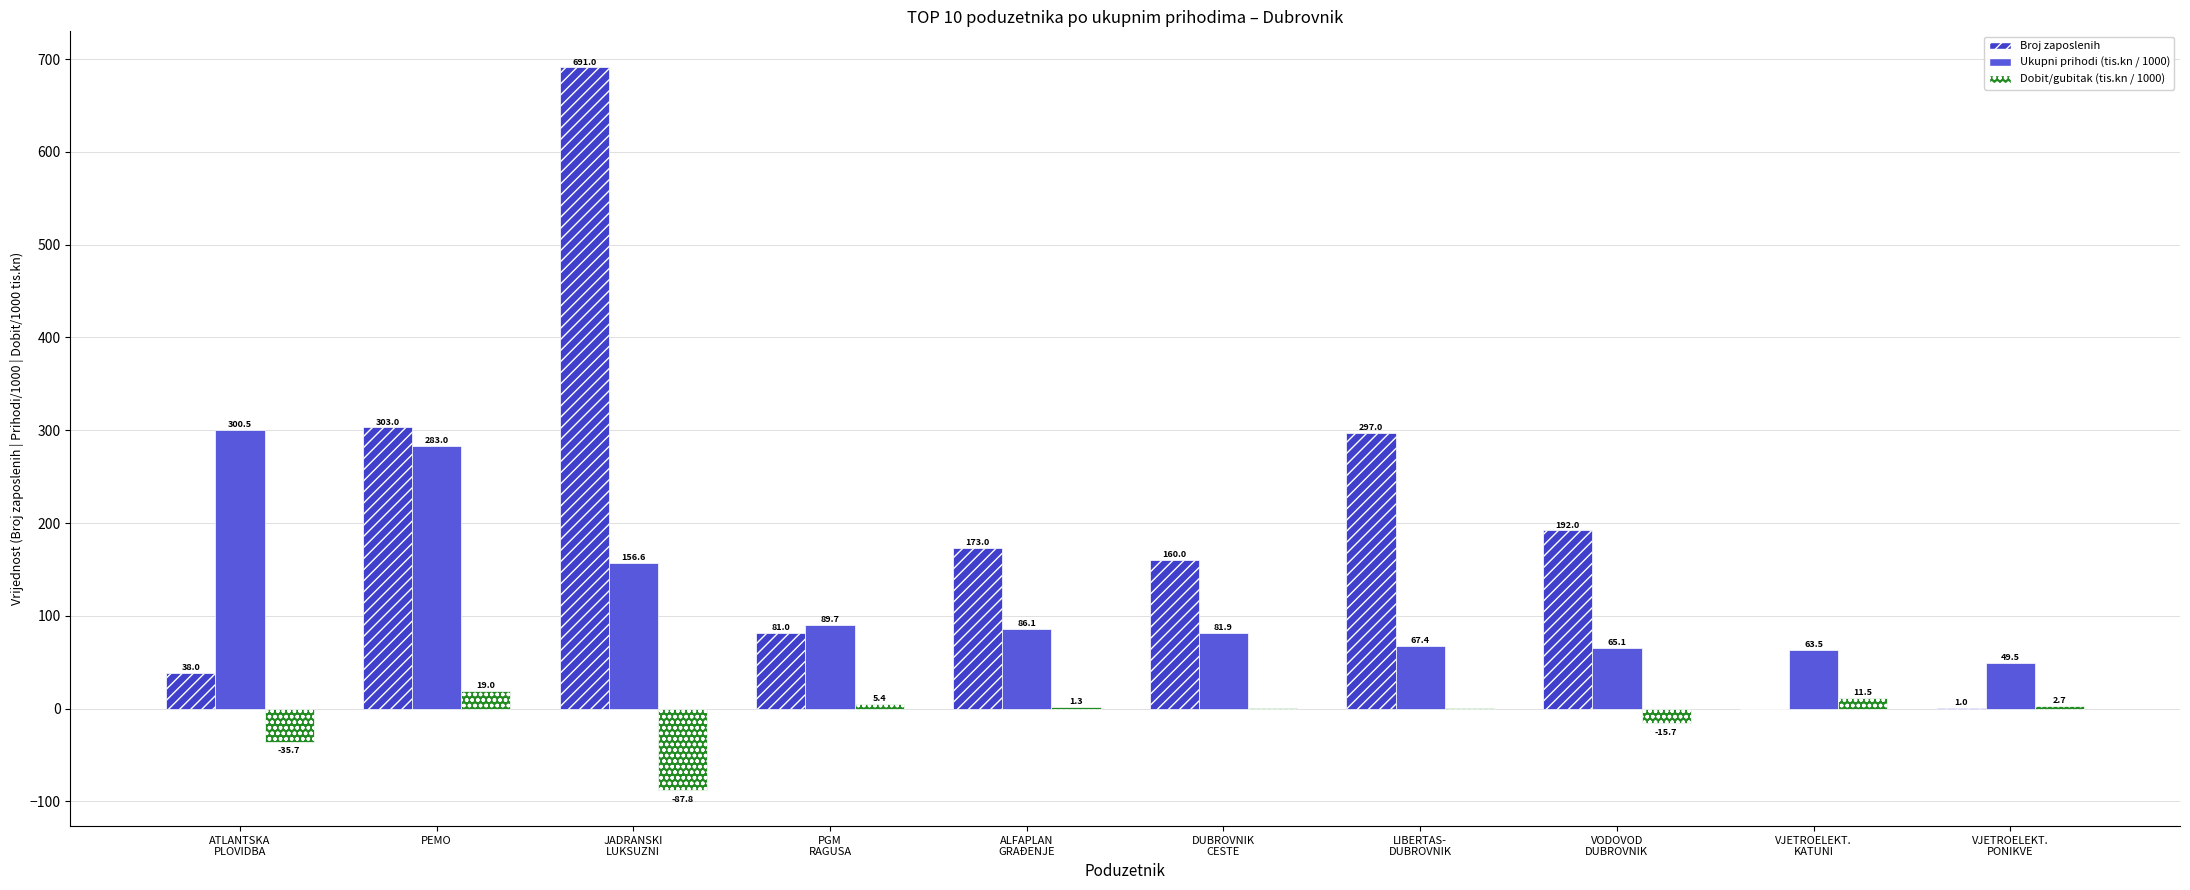

Are the bars horizontal?

No